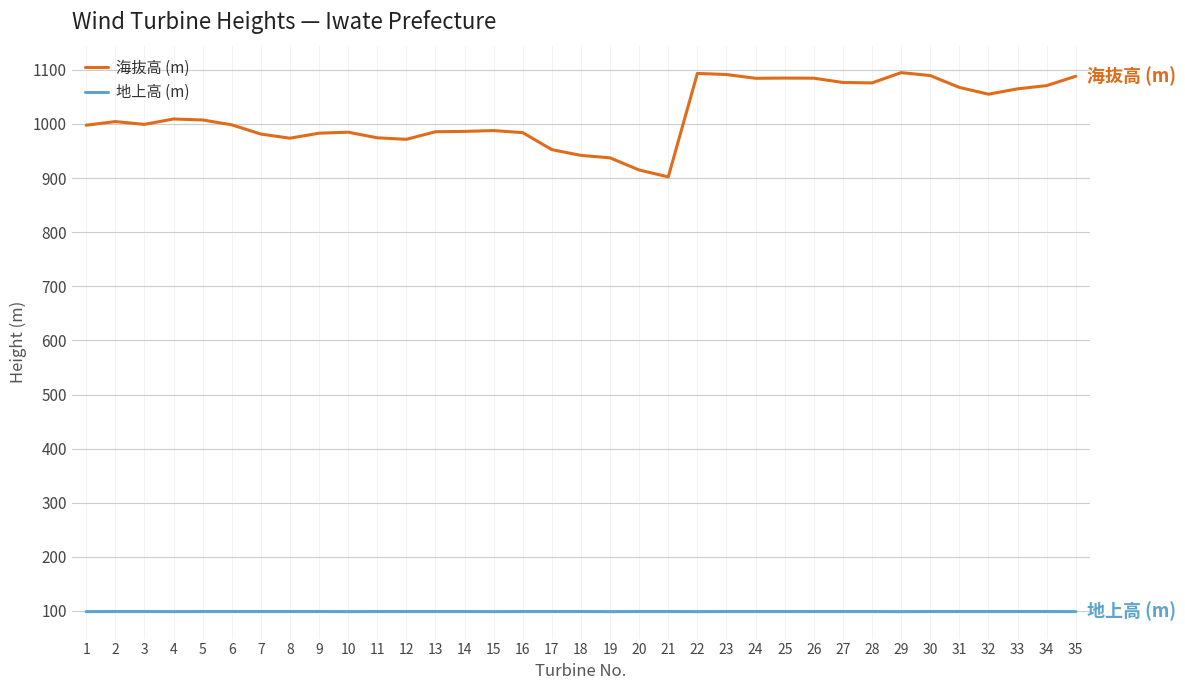

What are all the series names shown in the legend?

海抜高 (m), 地上高 (m)